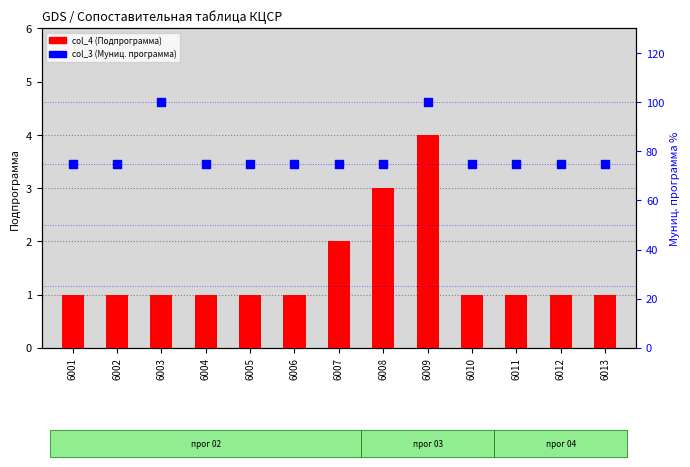

At which category is the sum across all series the highest?

6009